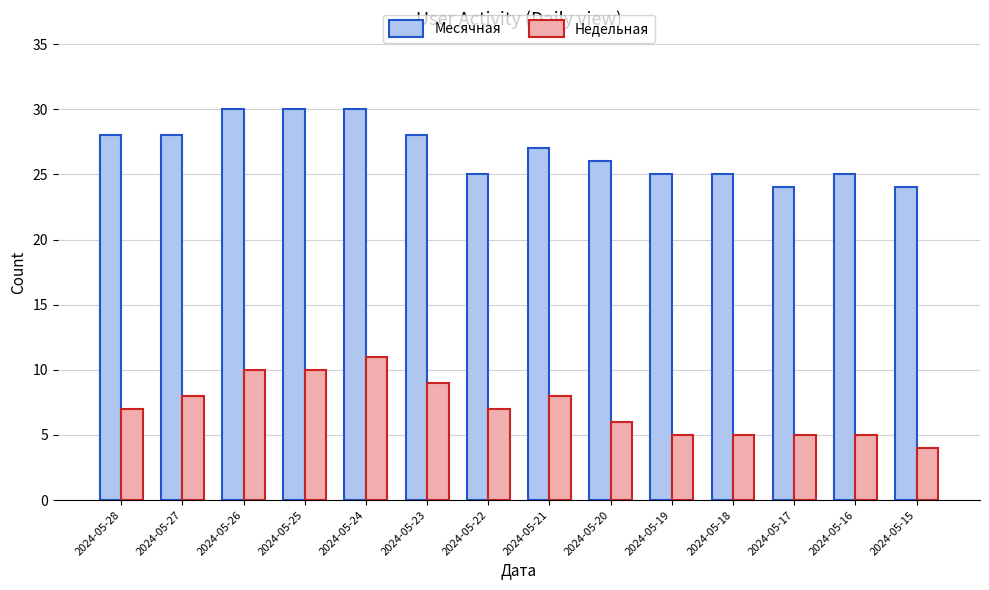

What is the value of the Месячная bar at the 12th from the left?

24